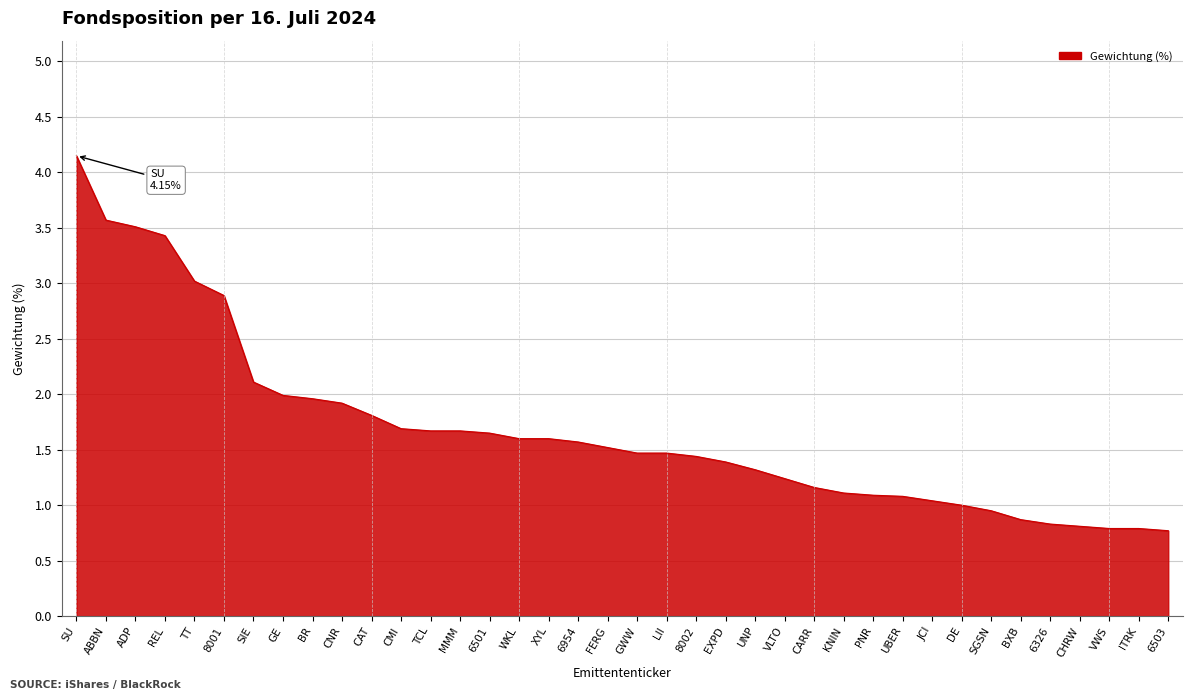

What position from the right is 8002?

17